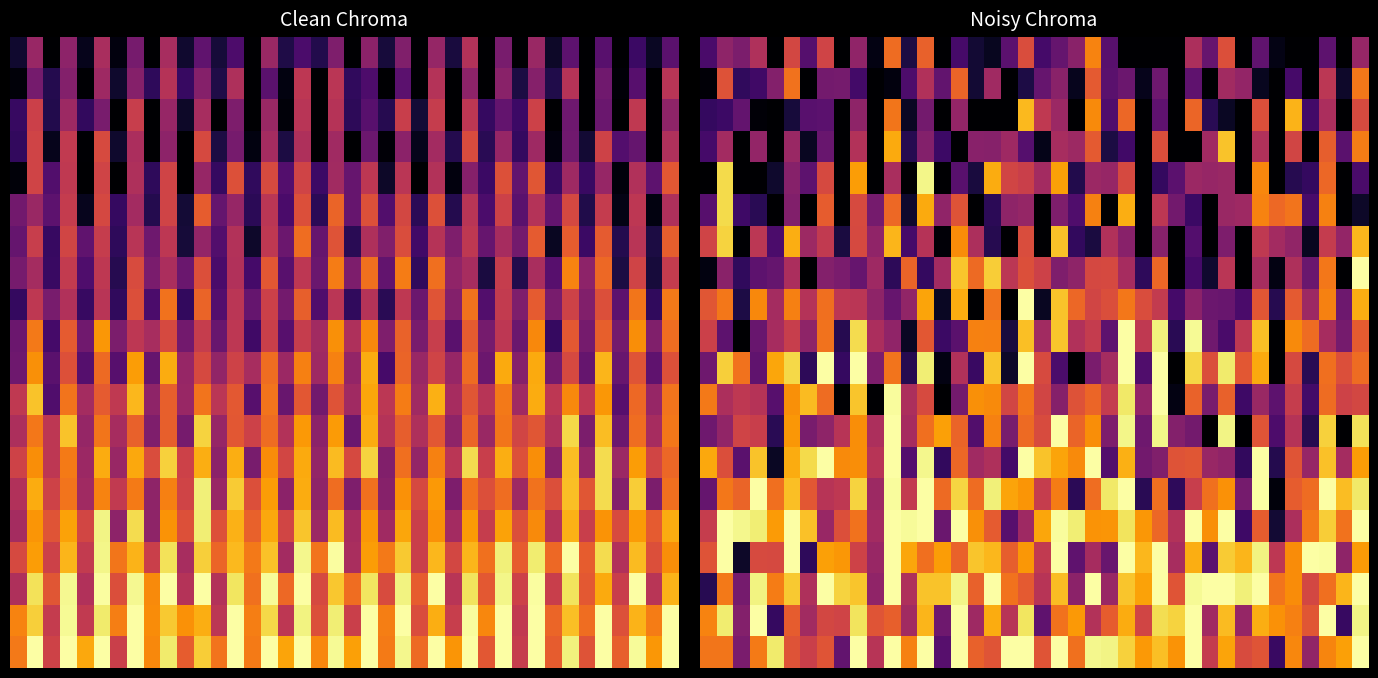

Which has a higher value, 22 or 13?

13